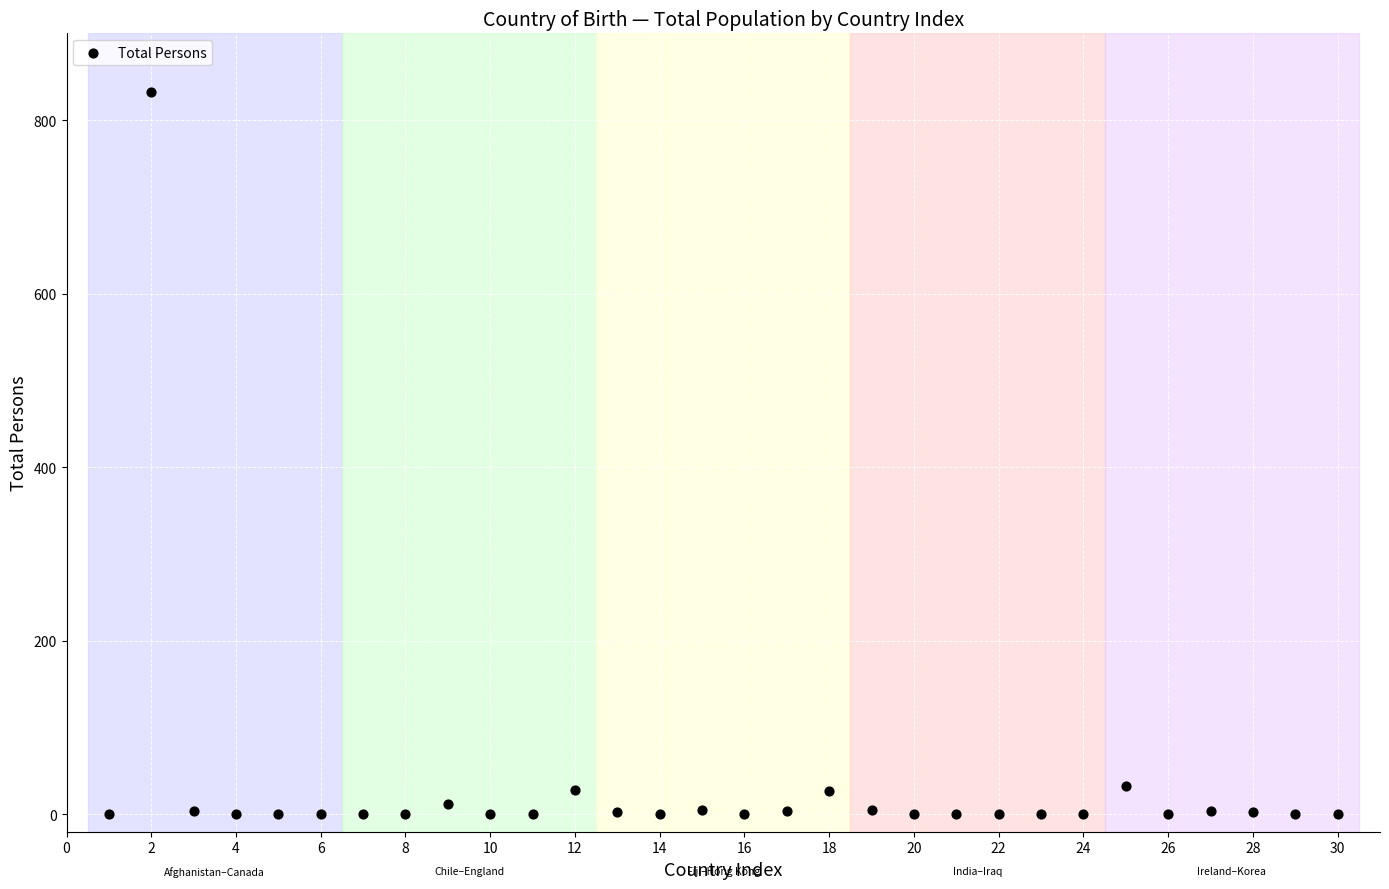

What is the range of X values (max minus min)?

29